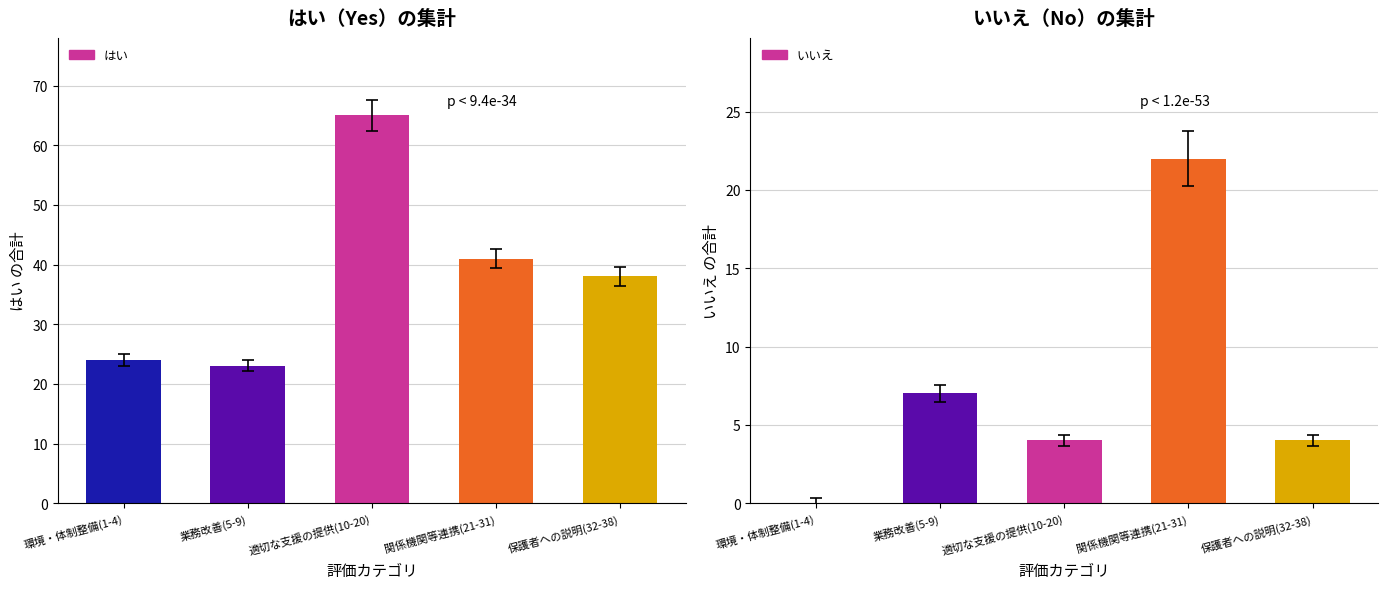

What position from the left is 保護者への説明(32-38)?

5